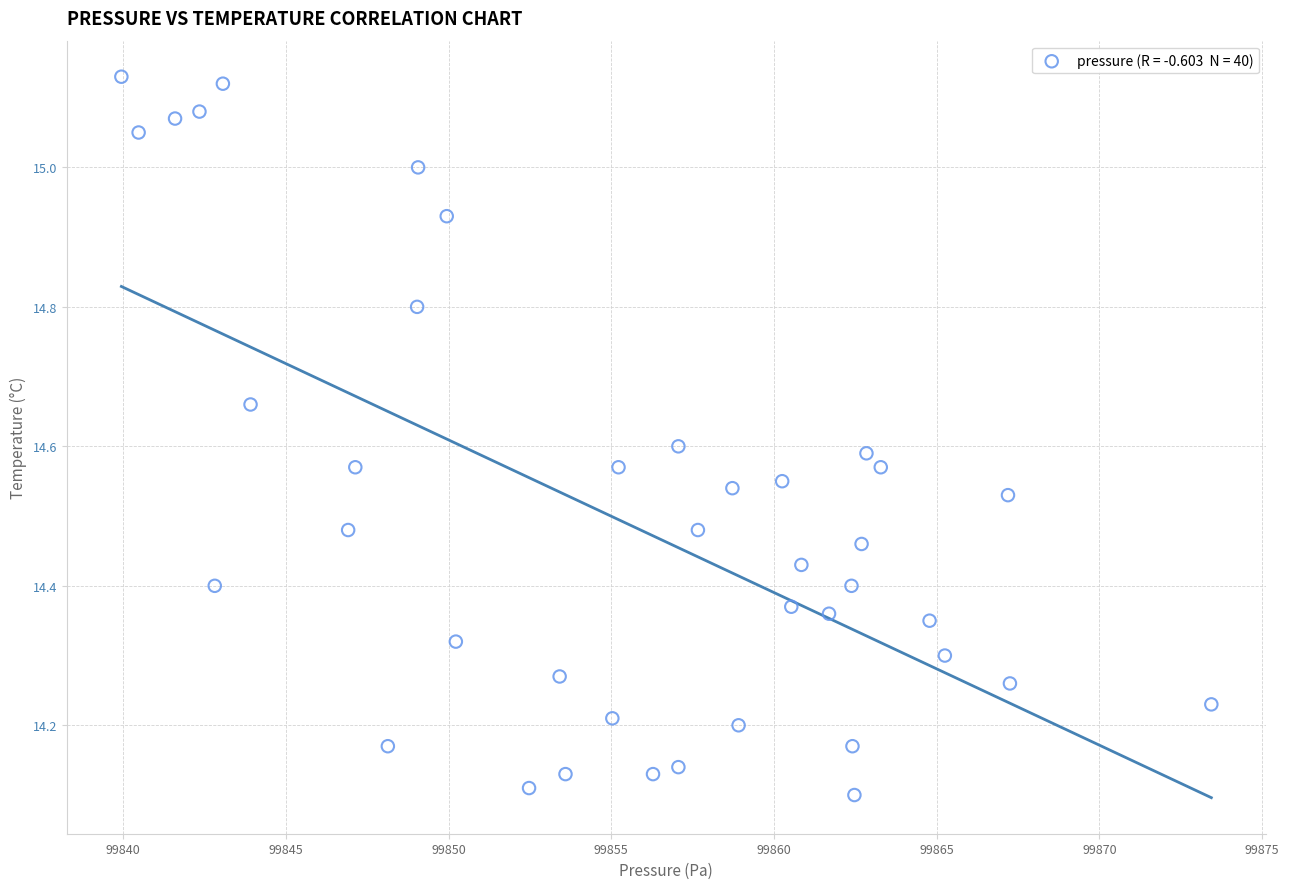

What is the range of X values (max minus min)?

33.5